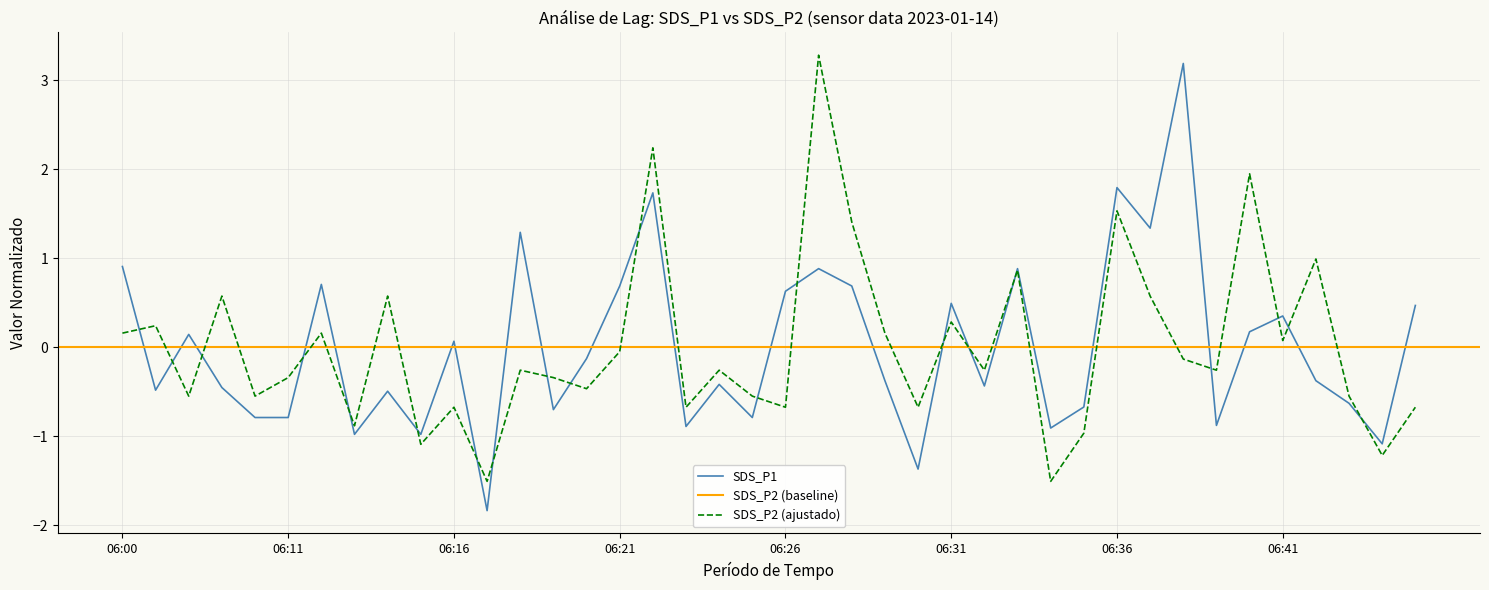

How many values in the SDS_P1 series are below 0?

22